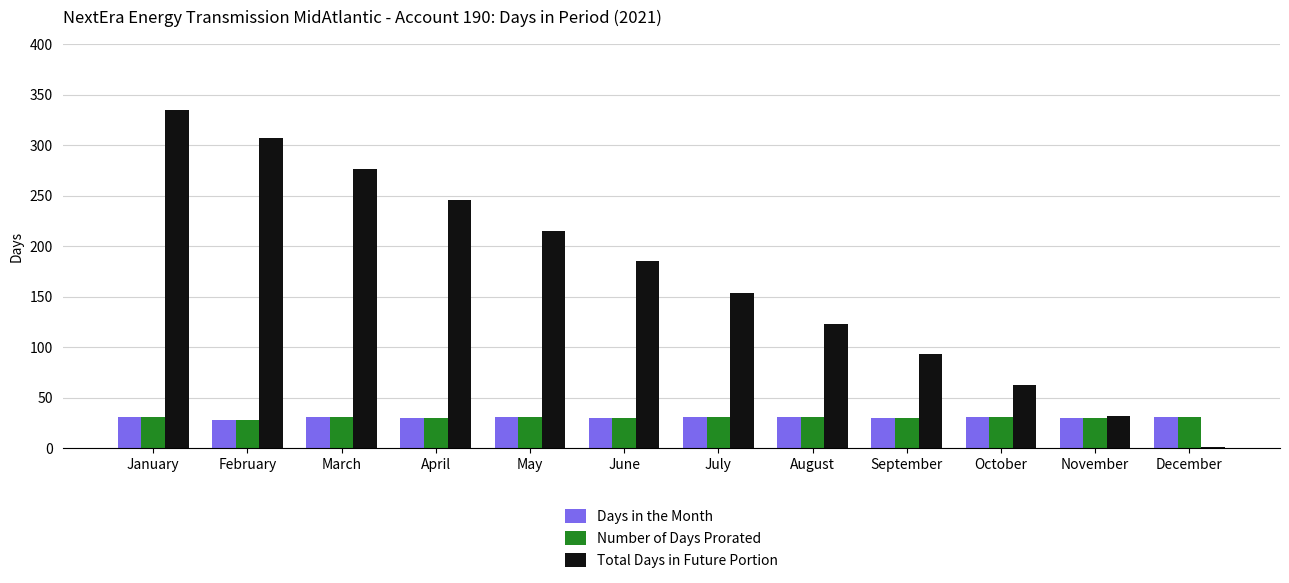

Between February and May, which series saw the biggest shift?

Total Days in Future Portion